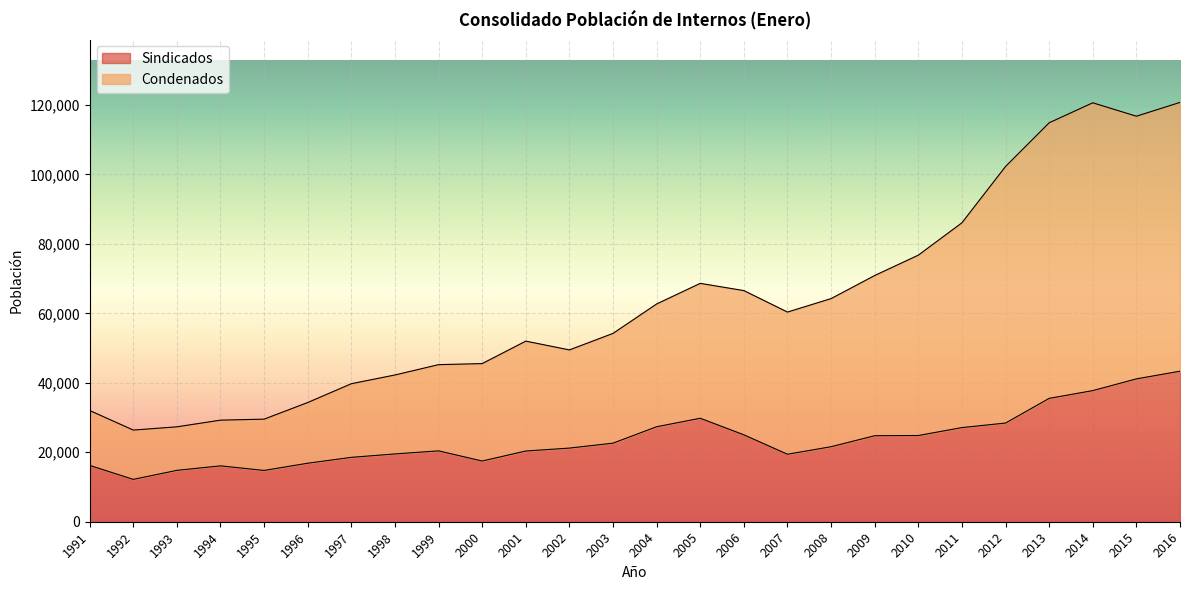

What are all the series names shown in the legend?

Sindicados, Condenados